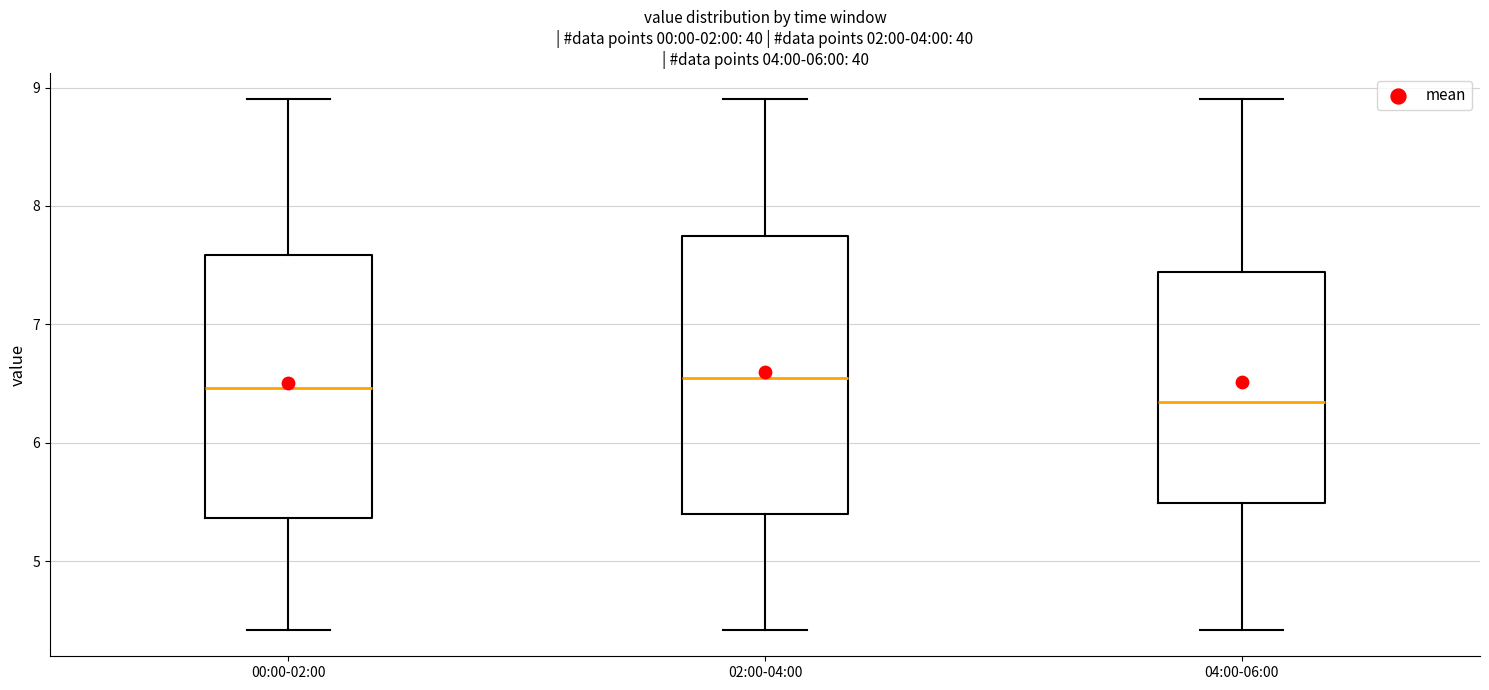

Where does the upper whisker of the box for 00:00-02:00 end on the y-axis? The values are not printed on the chart, so give them approximately, as read against the axis.

8.9